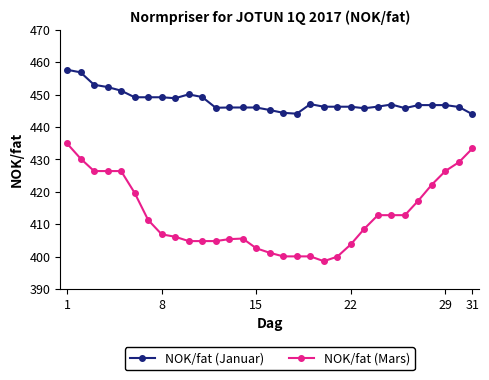

What is the maximum value shown in the chart?

457.6